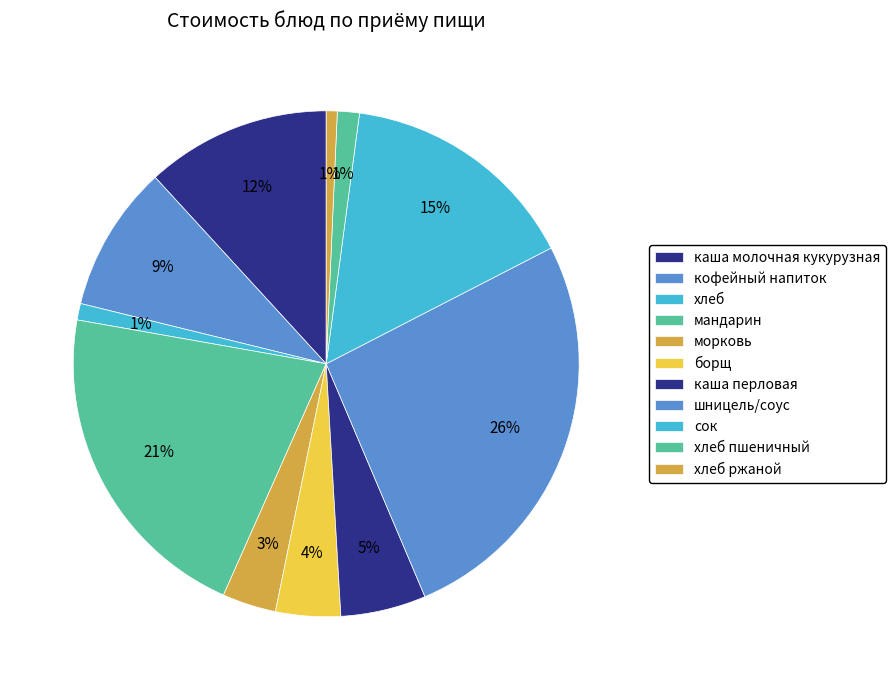

Does any single category account for the majority?

No